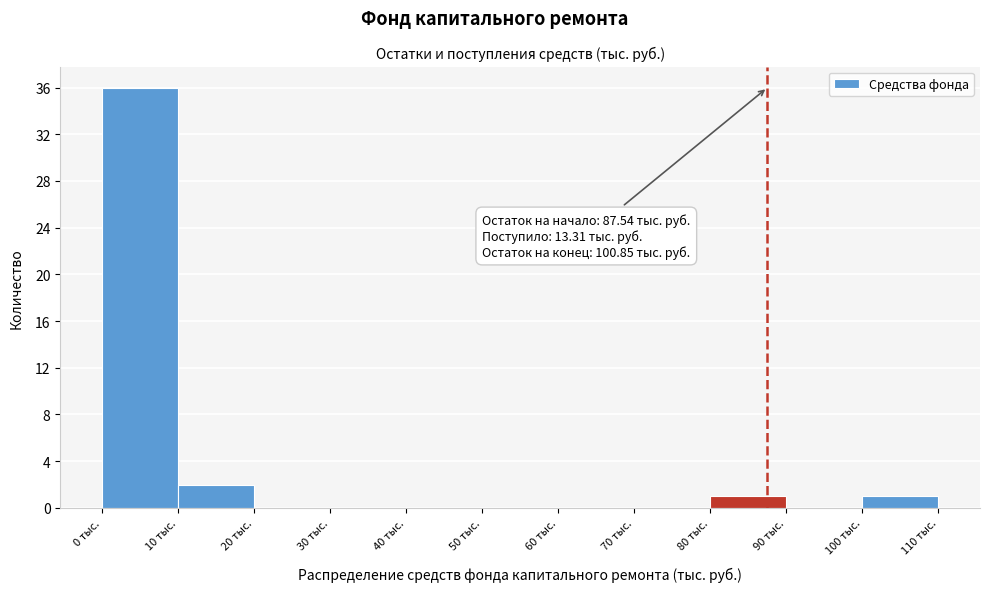

Which range on the x-axis has the tallest bar?

0 to 10